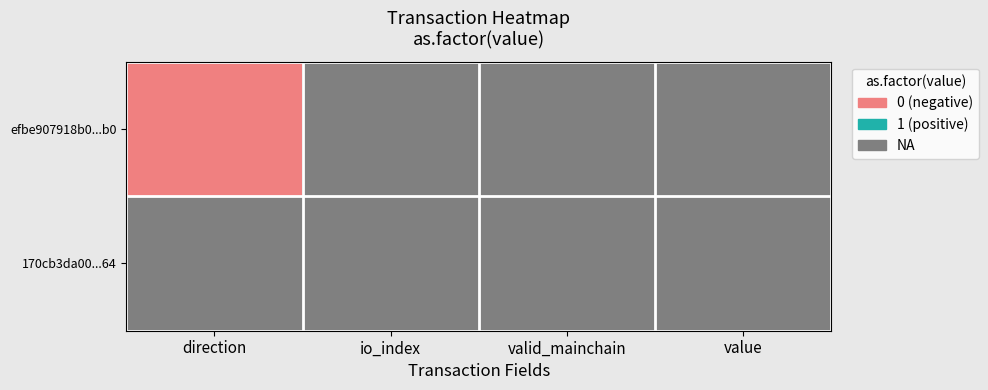

At how many categories does at least one series exceed 0?

4